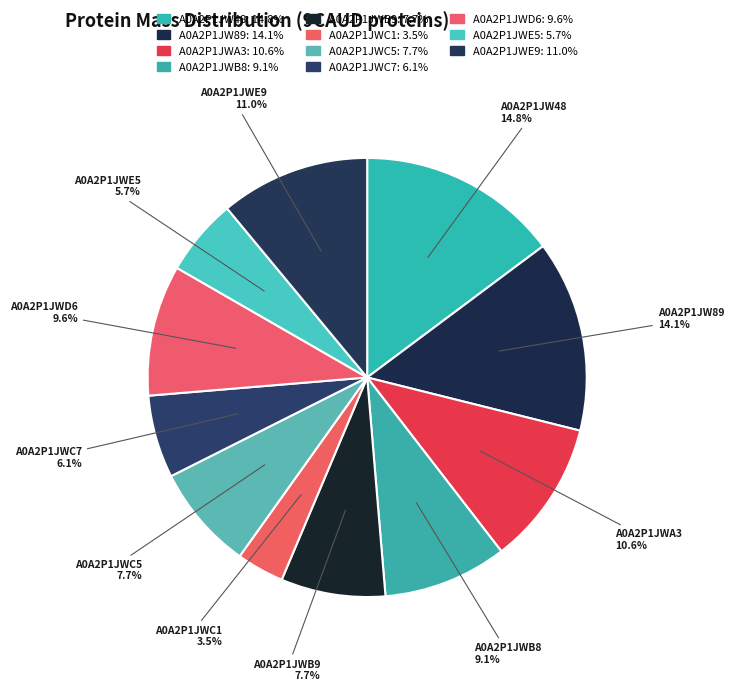

To the nearest percent, what is the combined percentage of A0A2P1JWD6 and A0A2P1JWB8?

19%